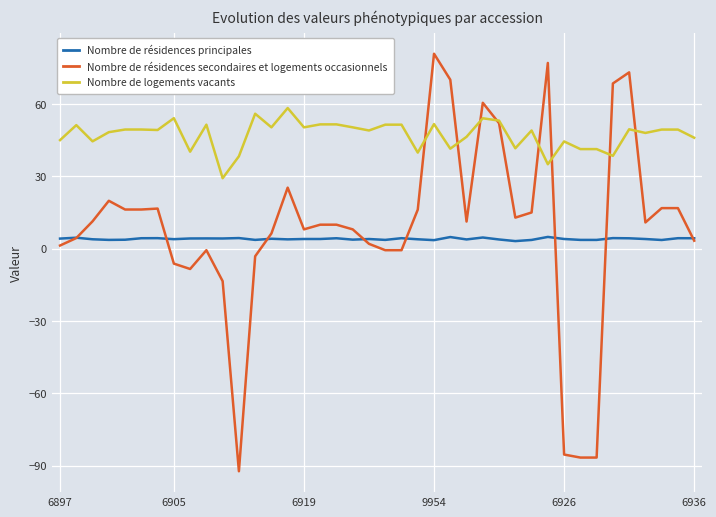

Which series has the widest spread of values?

Nombre de résidences secondaires et logements occasionnels